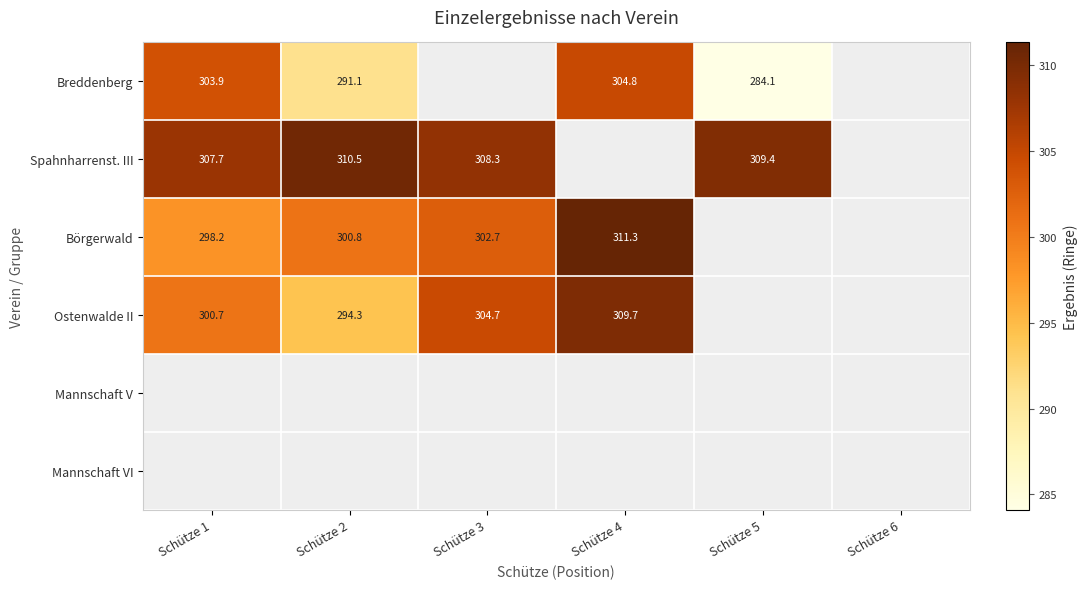

The value of Spahnharrenst. III at Schütze 2 is 500.4. True or false?

False